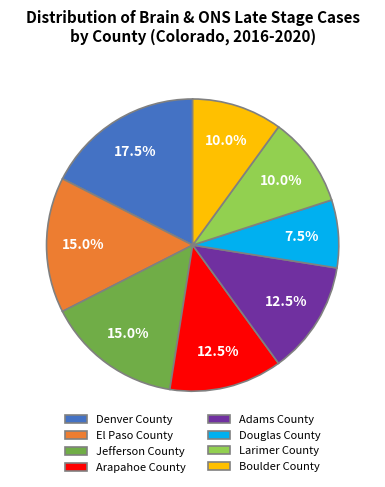

How many segments does this pie chart have?

8